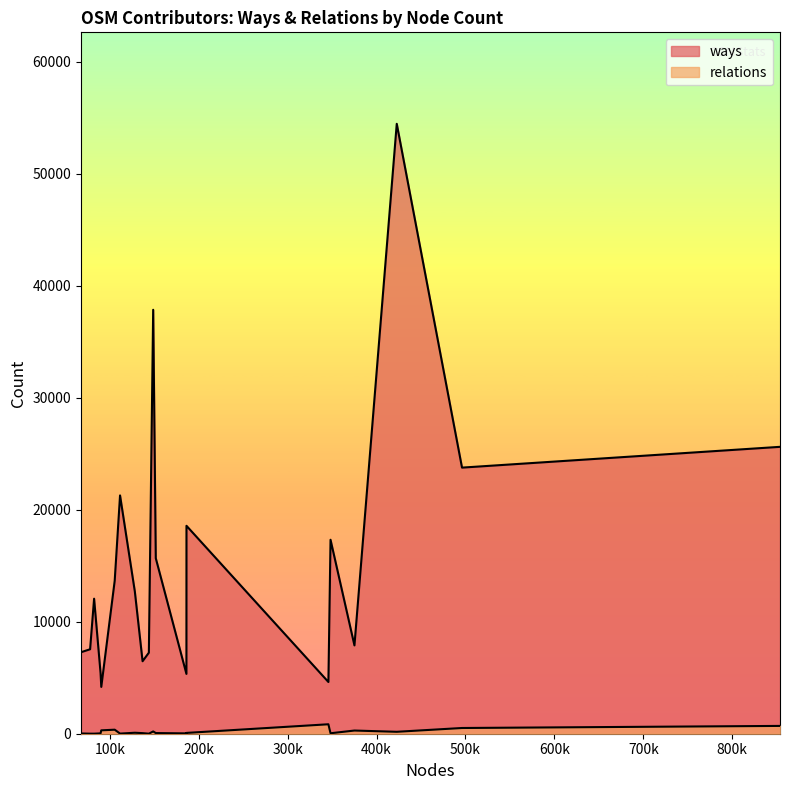

How many categories are shown in the chart?

20